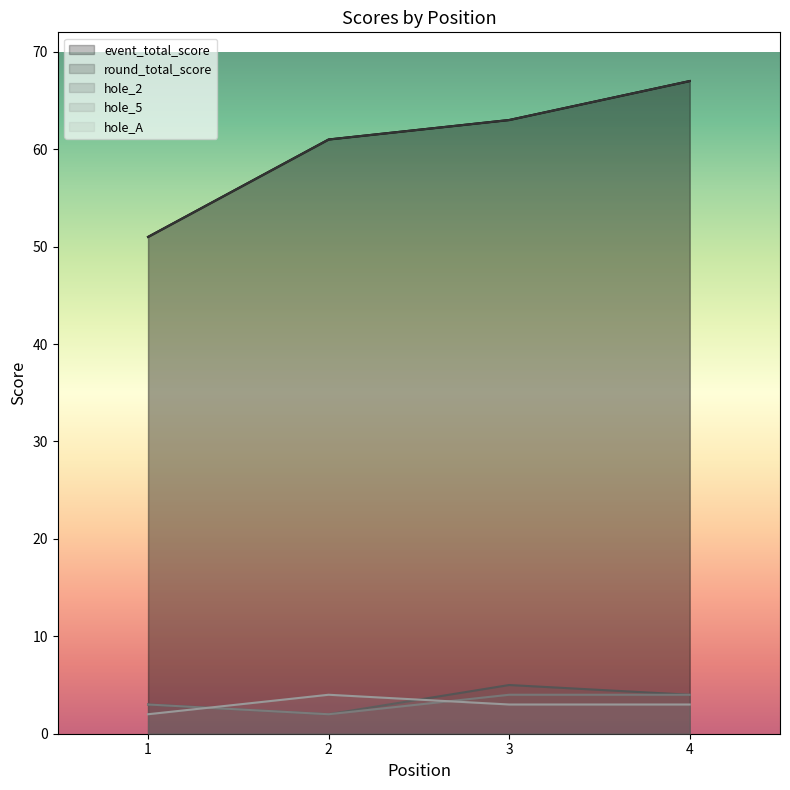

Is it true that round_total_score equals 27 at 4?

False